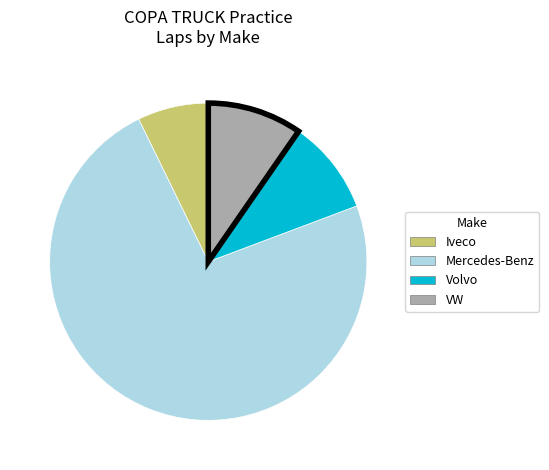

Is there any slice that represents more than half of the pie?

Yes